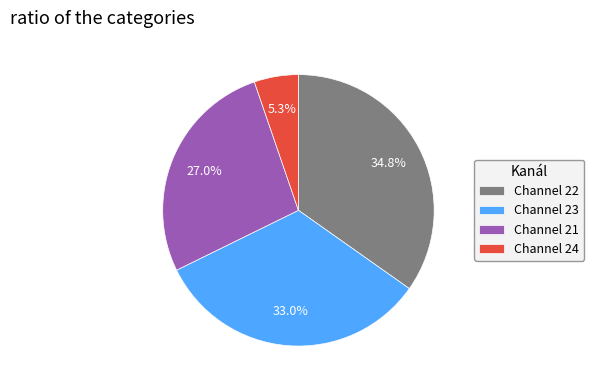

Between Channel 21 and Channel 24, which is larger?

Channel 21